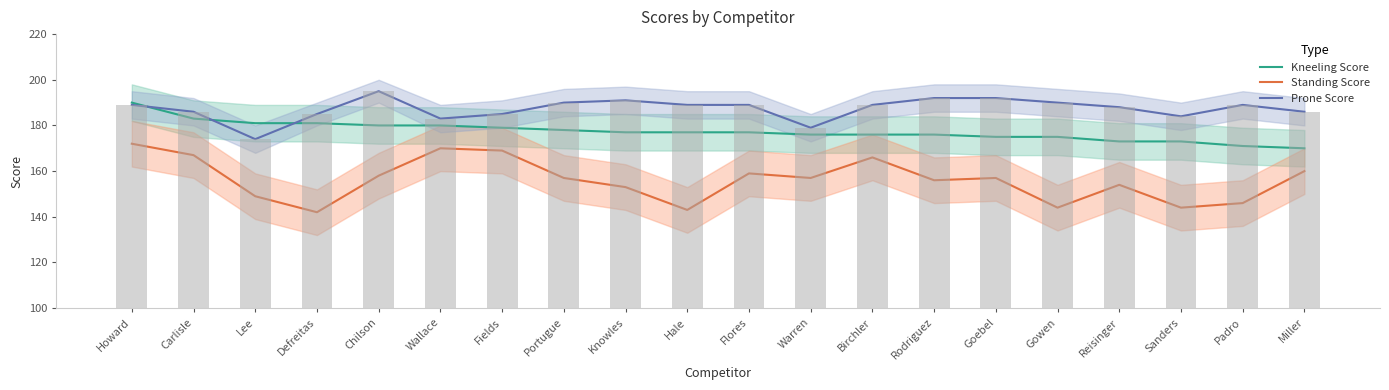

What is the approximate value of Prone Score at Flores, to the nearest 10?

190